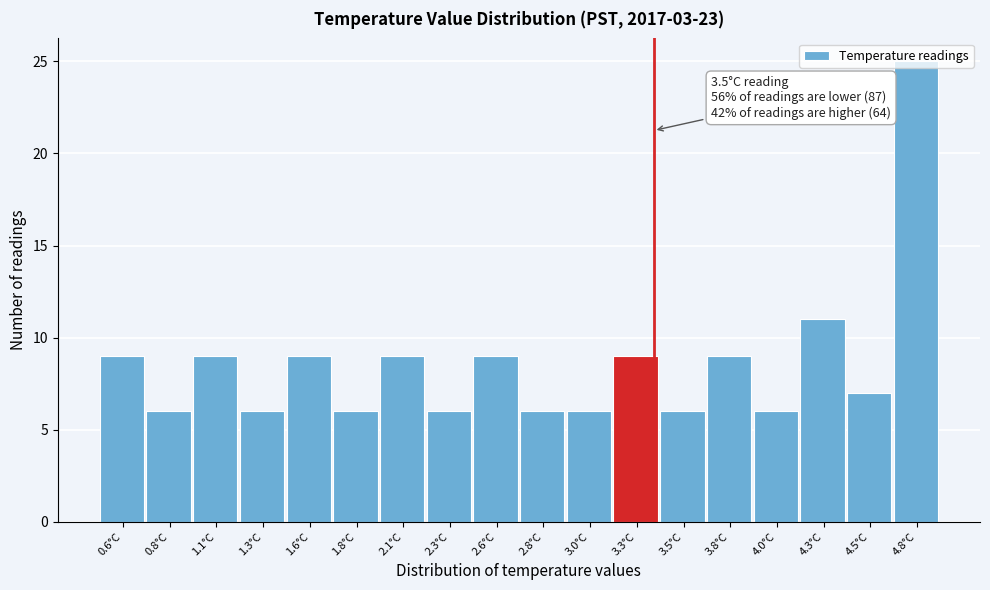

The value at 1.3°C is 6. True or false?

True